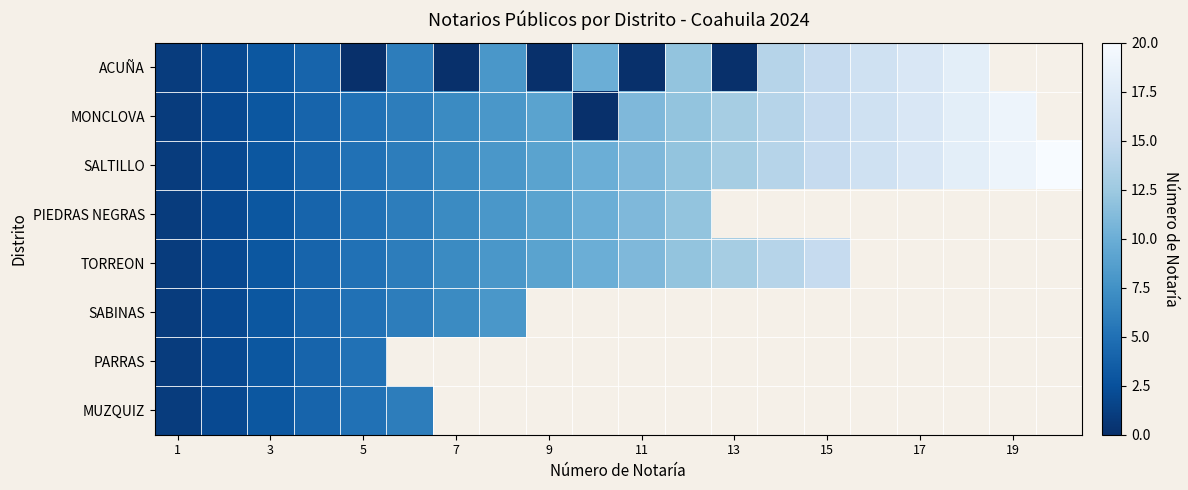

What is the maximum value for SABINAS?

8.0